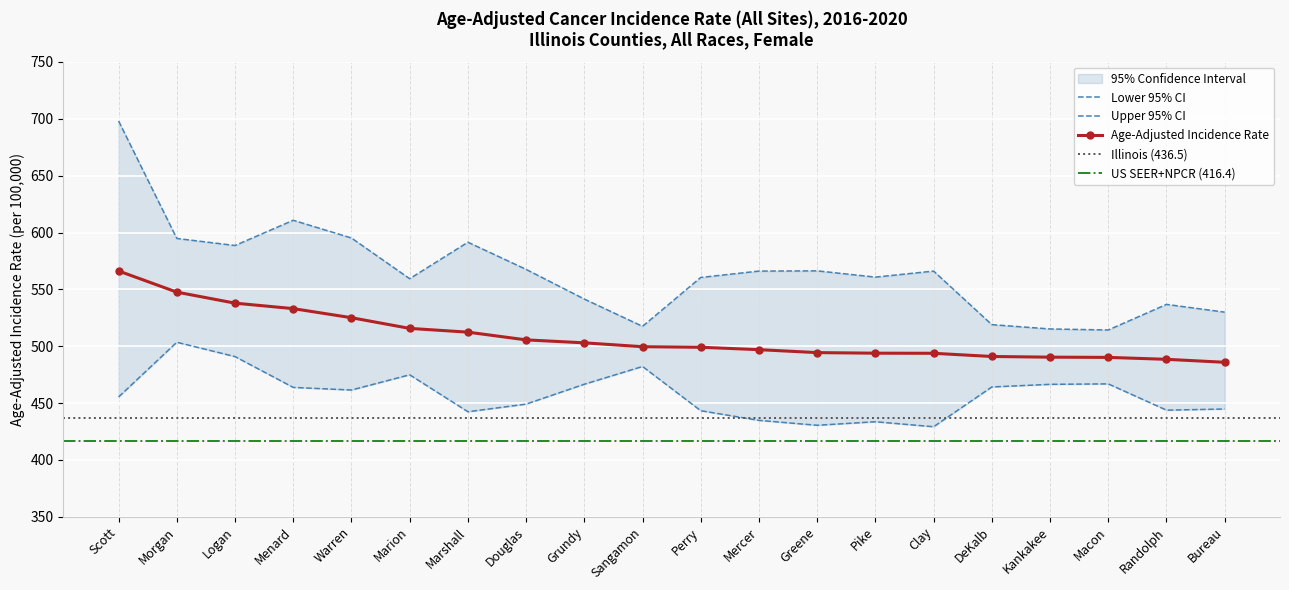

True or false: Upper 95% CI and Age-Adjusted Incidence Rate intersect in this chart.

False